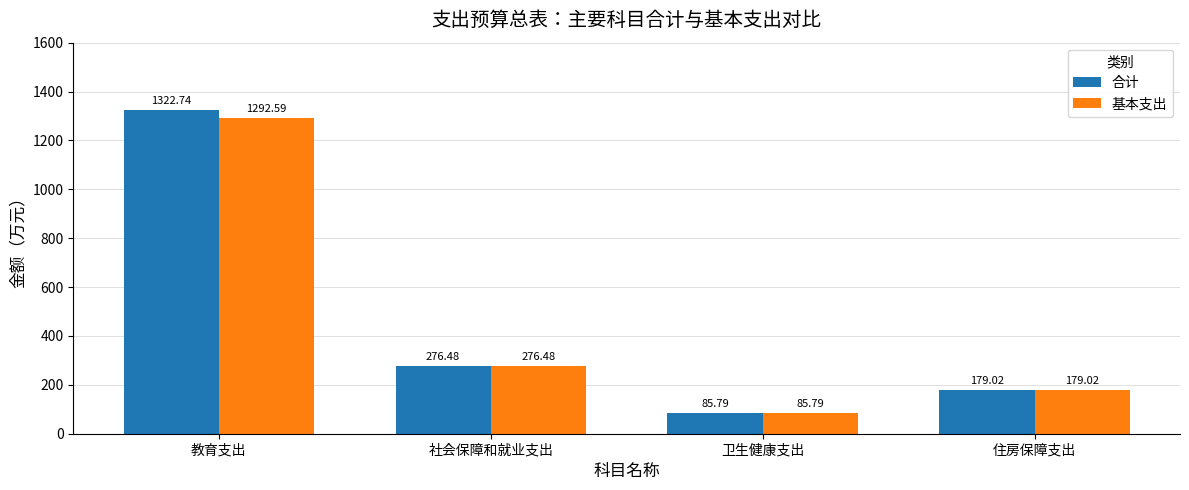

Which label corresponds to the largest value in the chart?

教育支出